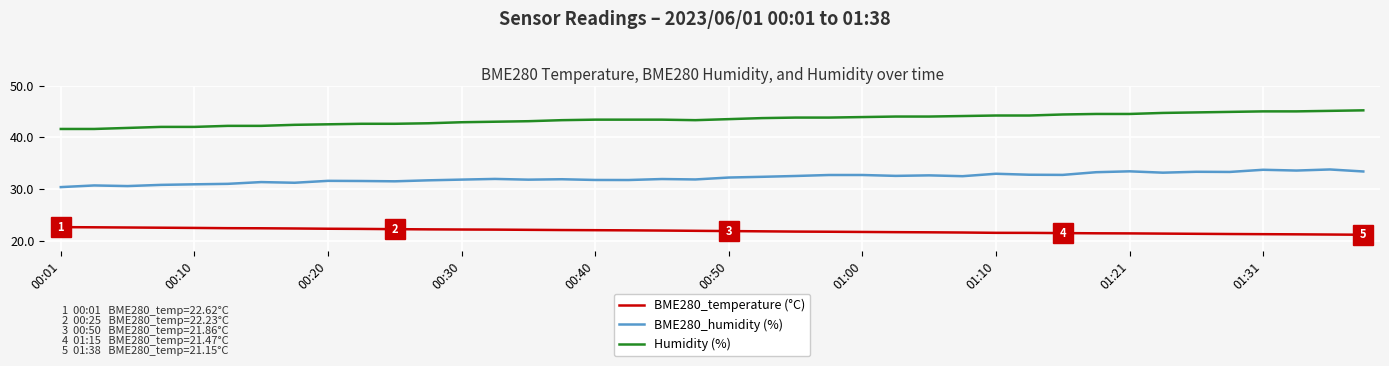

True or false: Humidity (%) and BME280_humidity (%) cross at least once.

False